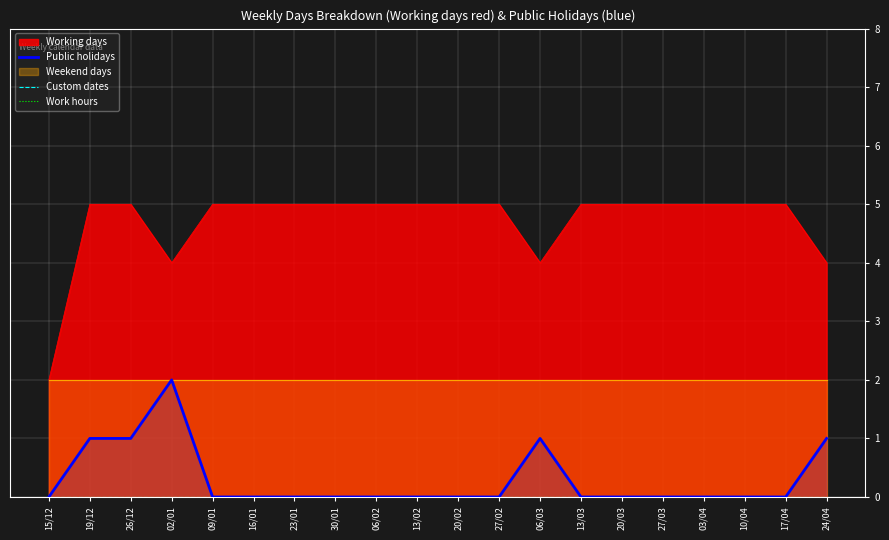

True or false: Public holidays and Work hours intersect in this chart.

False